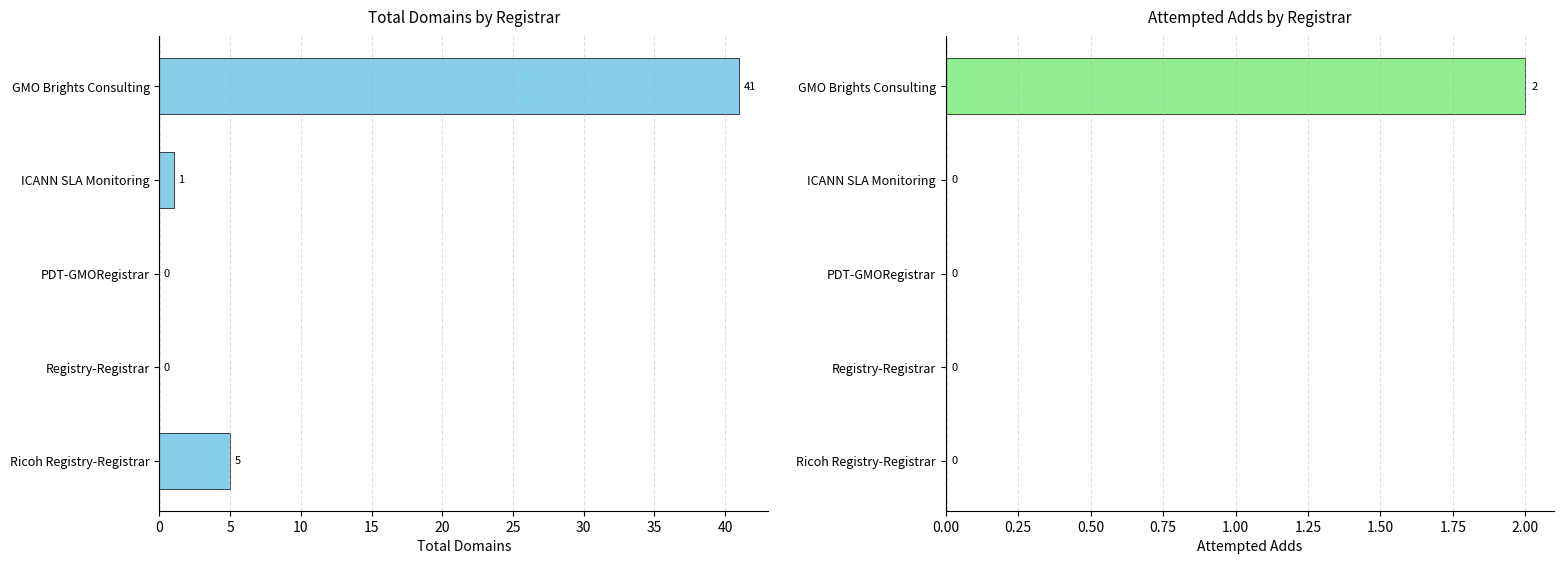

Is the value of attempted-adds at Registry-Registrar greater than the value of total-domains at ICANN SLA Monitoring?

No